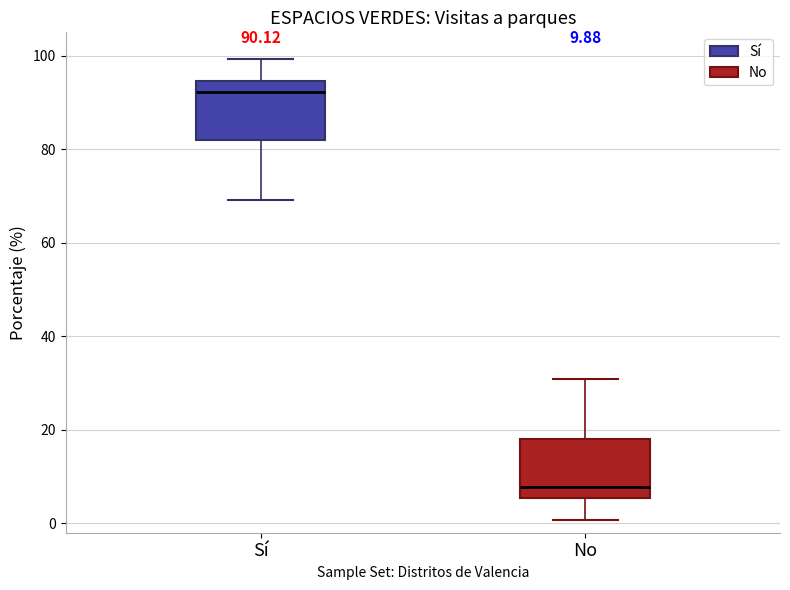

Which box's median line is the highest?

Sí